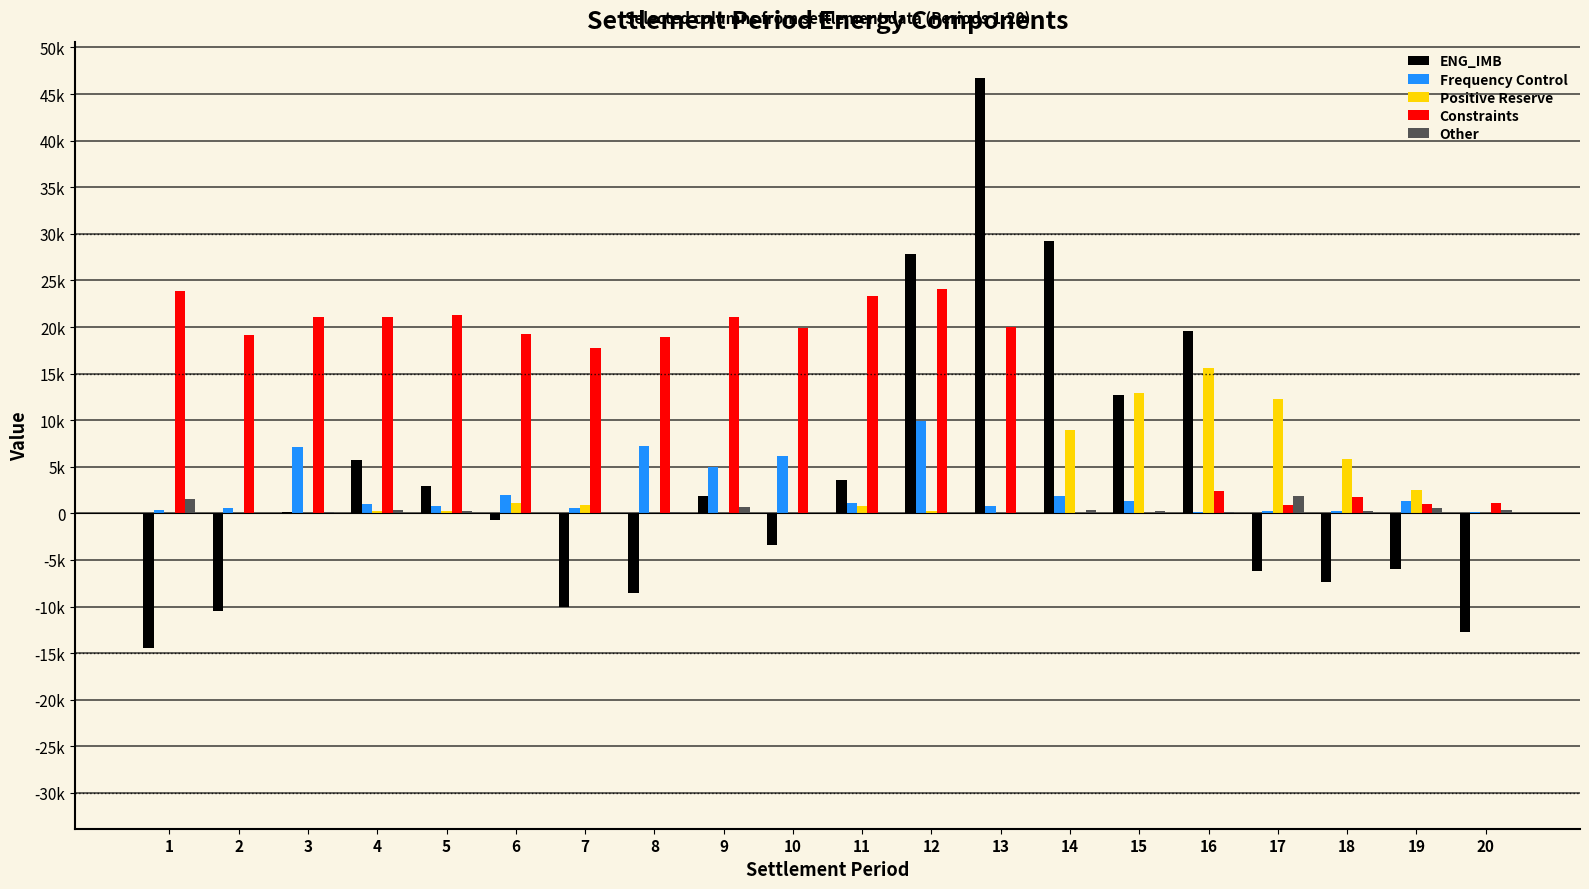

Does the chart contain stacked bars?

No